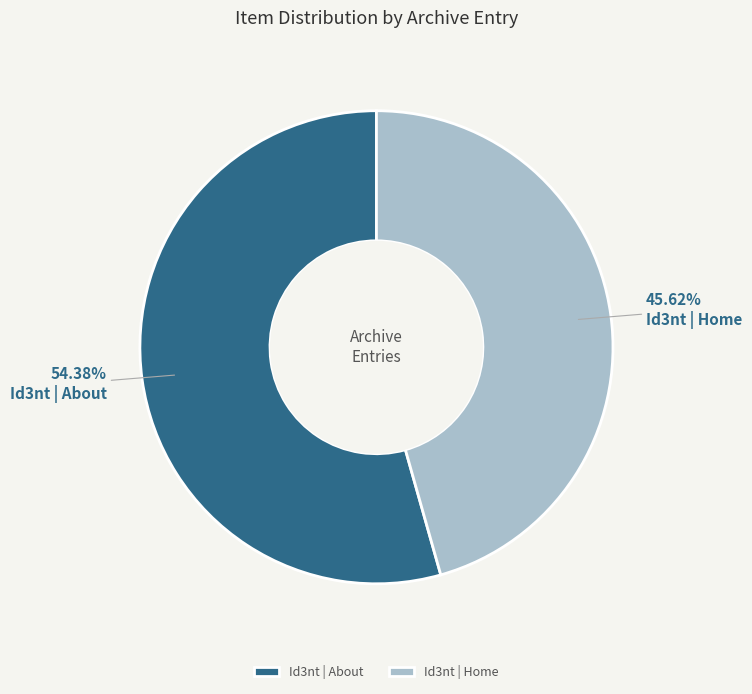

What percentage do Id3nt | Home and Id3nt | About together represent?

100.0%